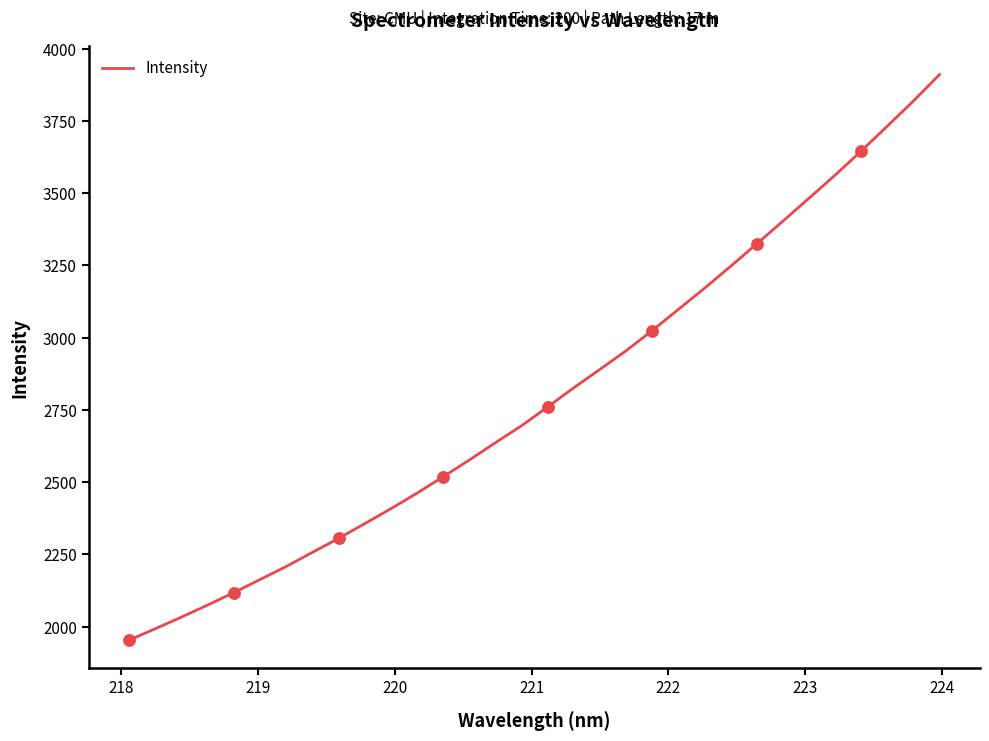

What is the smallest value displayed?

1953.9